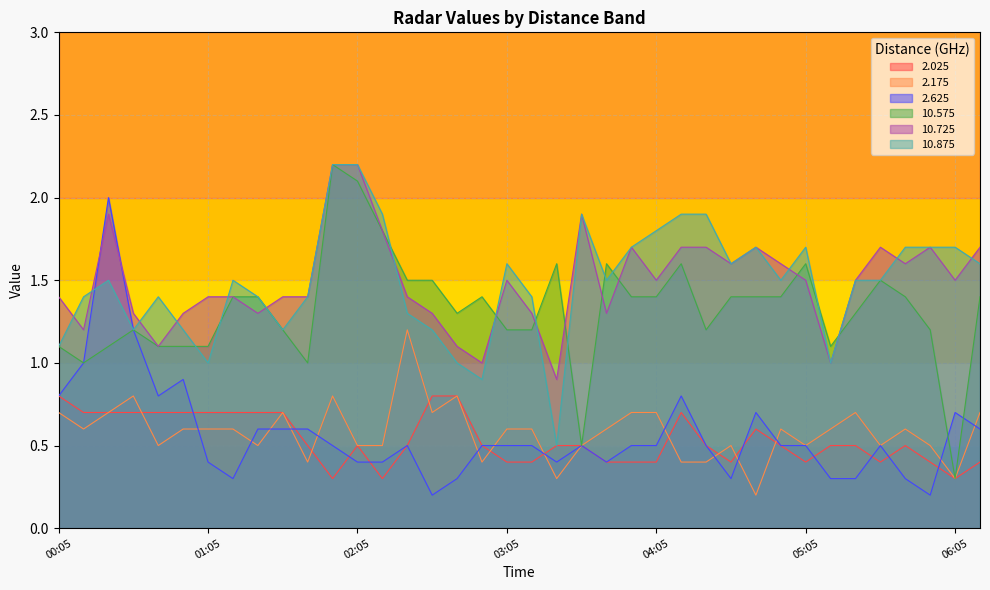

What is the total value across all series at 03:15?

5.4